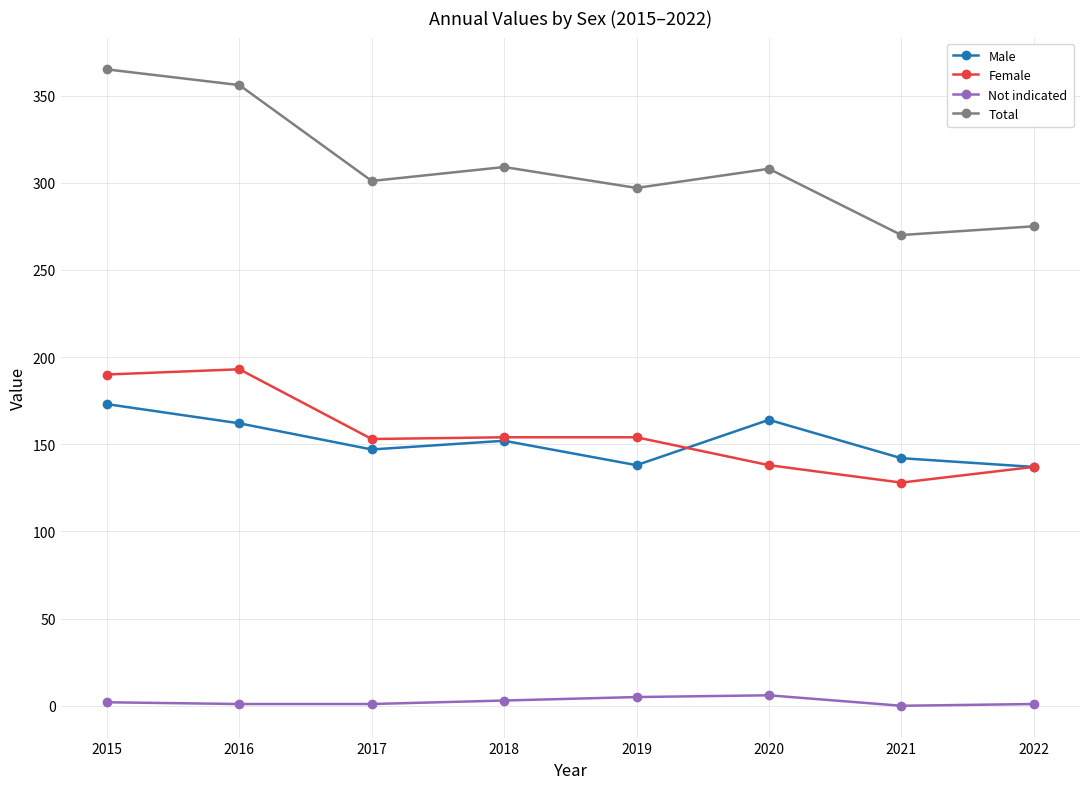

True or false: Female and Not indicated cross at least once.

False